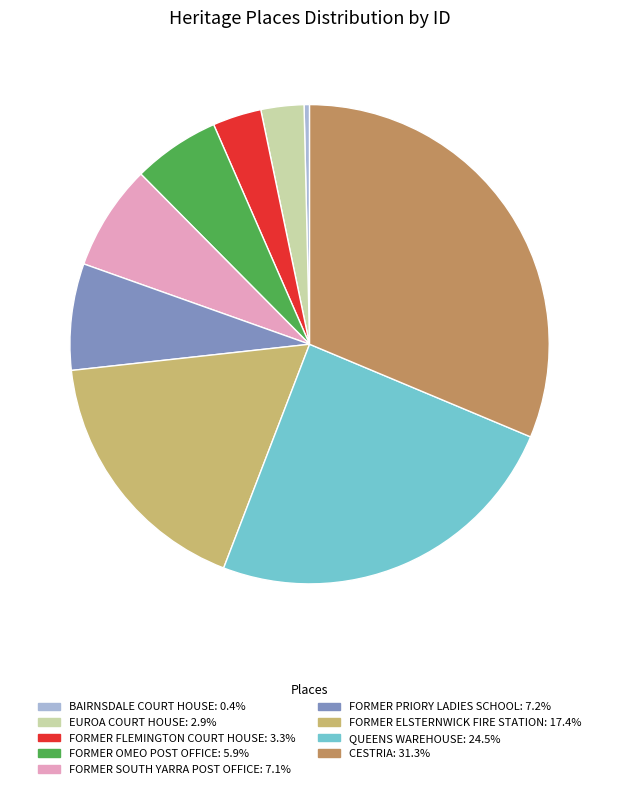

Which category has the biggest portion of the pie?

CESTRIA